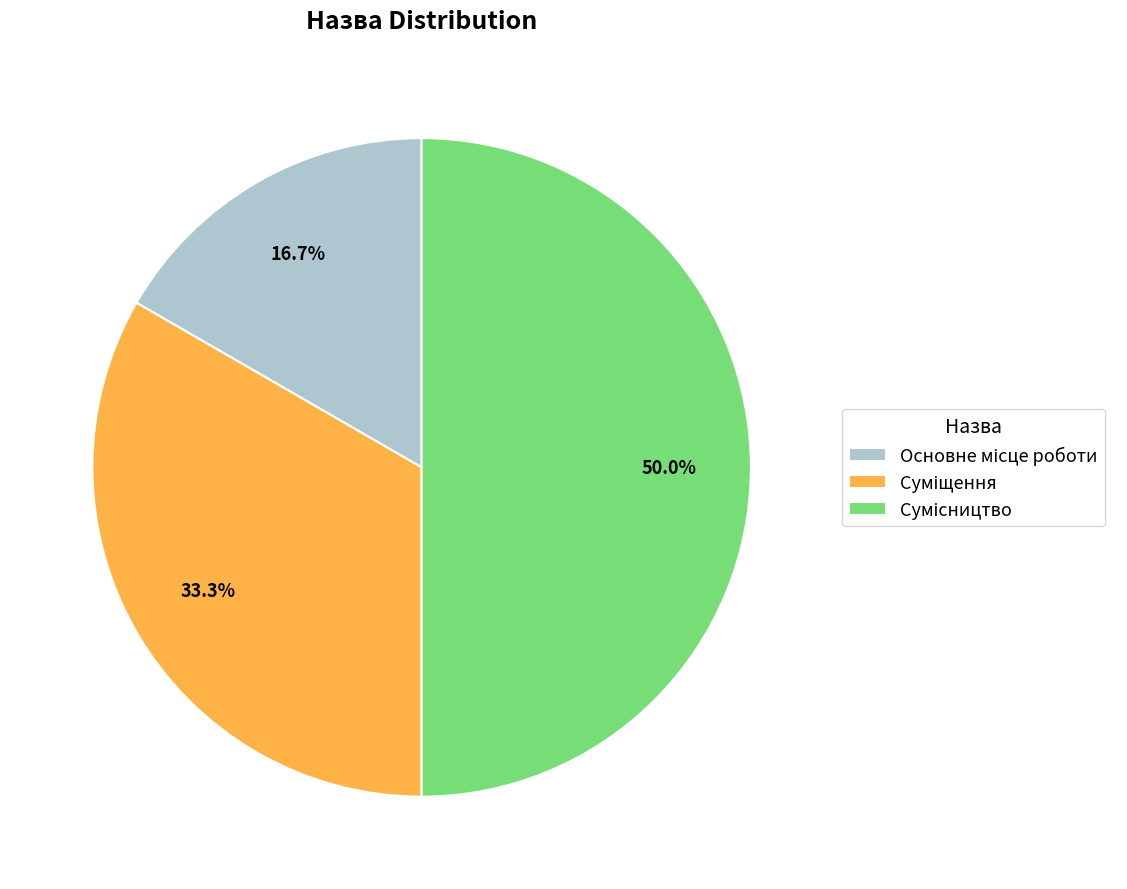

What percentage is the Сумісництво slice, to the nearest percent?

50%